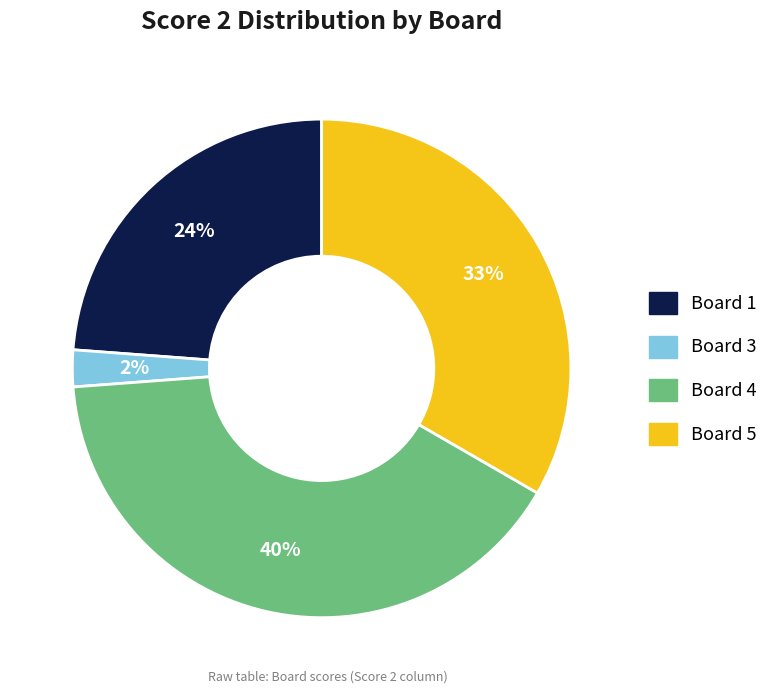

Is there any slice that represents more than half of the pie?

No